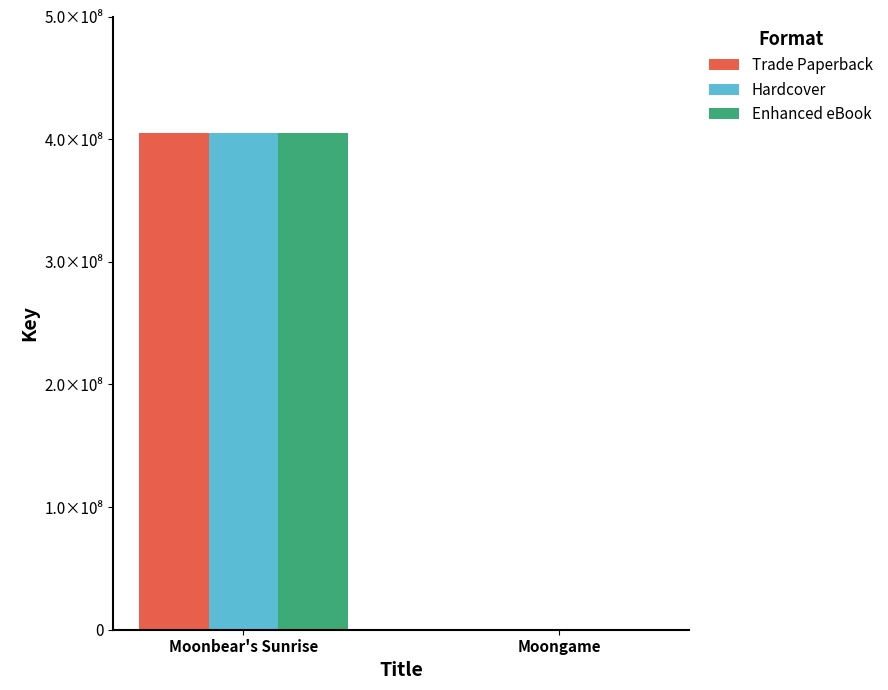

List the series in order of their peak value, lowest first.

Trade Paperback, Hardcover, Enhanced eBook